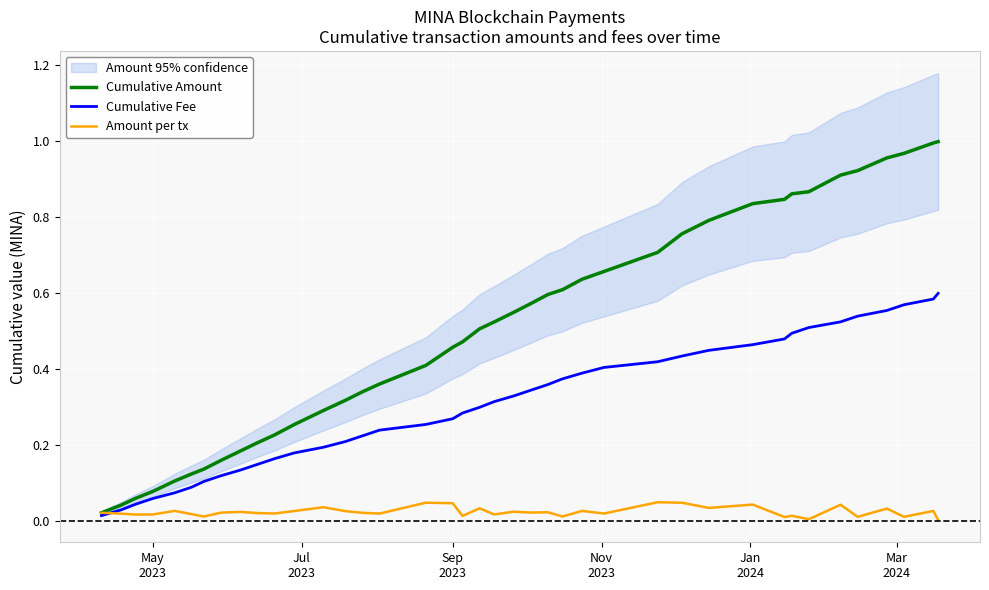

How many categories are shown in the chart?

40